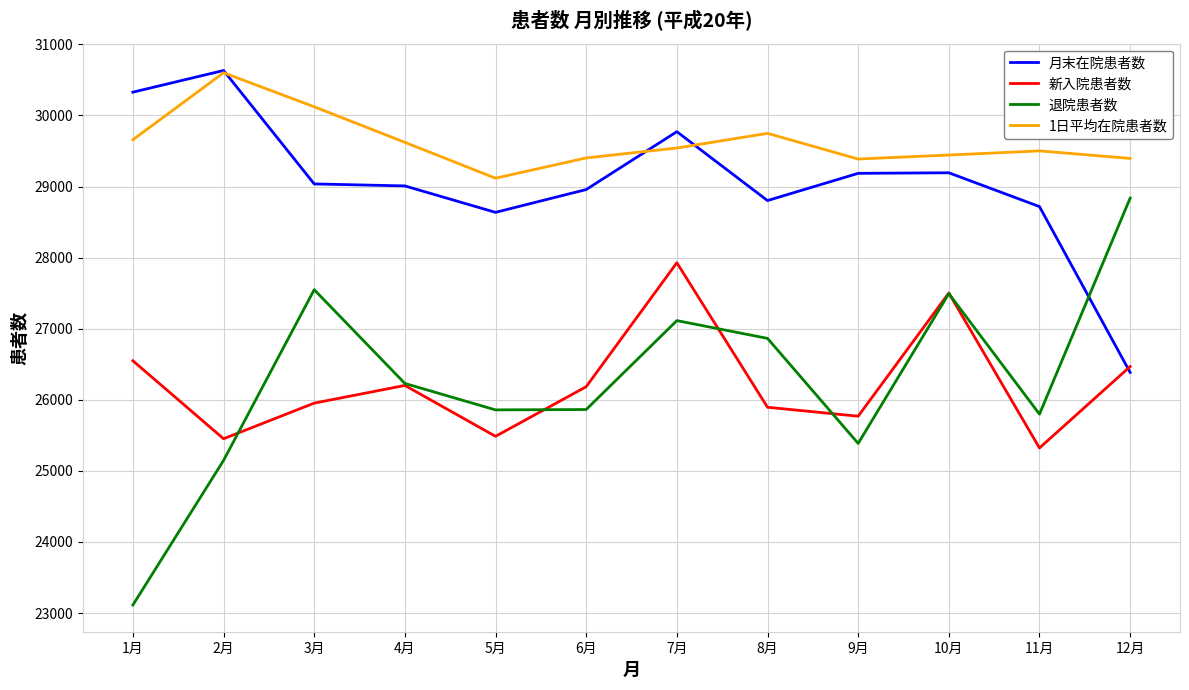

What is the spread (max minus min) of values at 1月?

7215.0